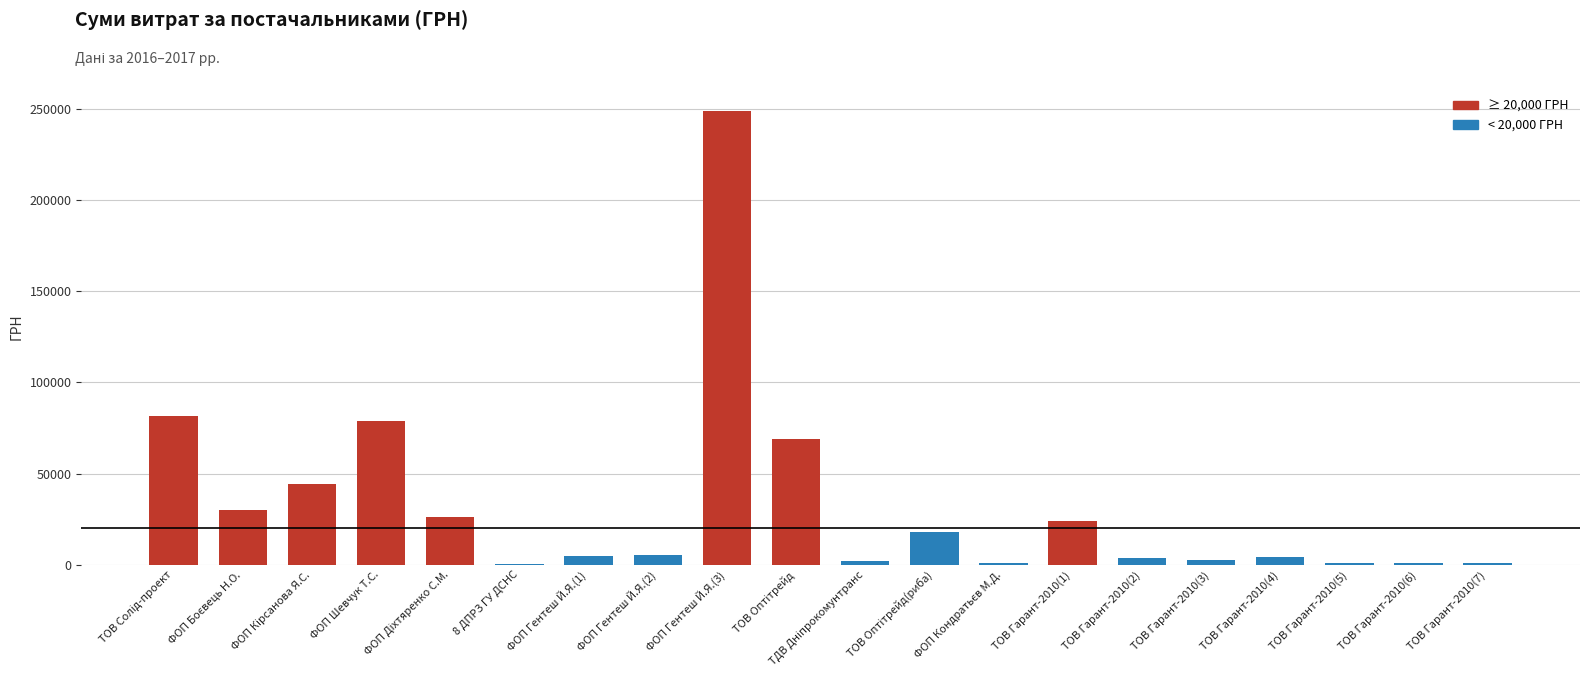

What is the sum of all values?

647928.9